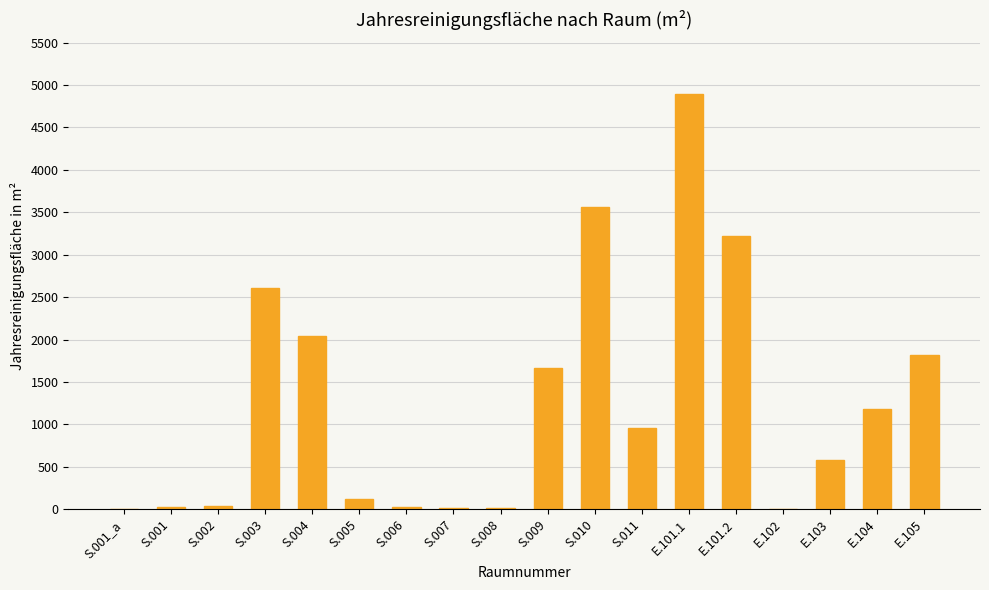

What is the greatest value displayed?

4900.5